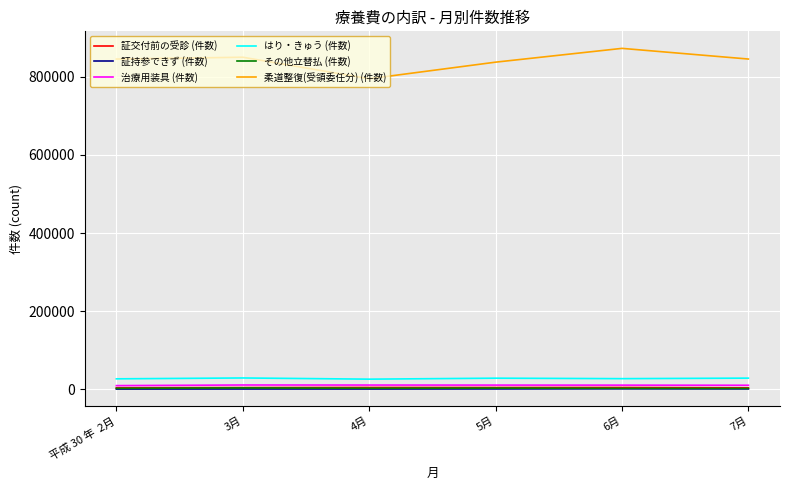

The value of 柔道整復(受領委任分) (件数) at 6月 is 873017. True or false?

True